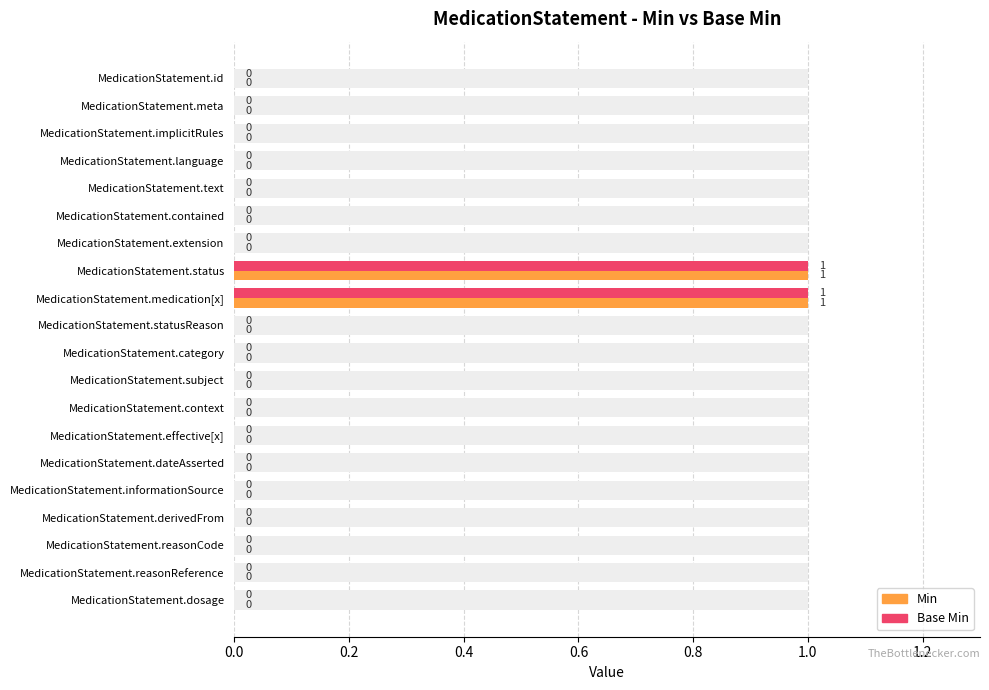

Reading right to left, list all the values displayed in this chart.

Min: 0	0	0	0	0	0	0	0	0	0	0	1	1	0	0	0	0	0	0	0
Base Min: 0	0	0	0	0	0	0	0	0	0	0	1	1	0	0	0	0	0	0	0